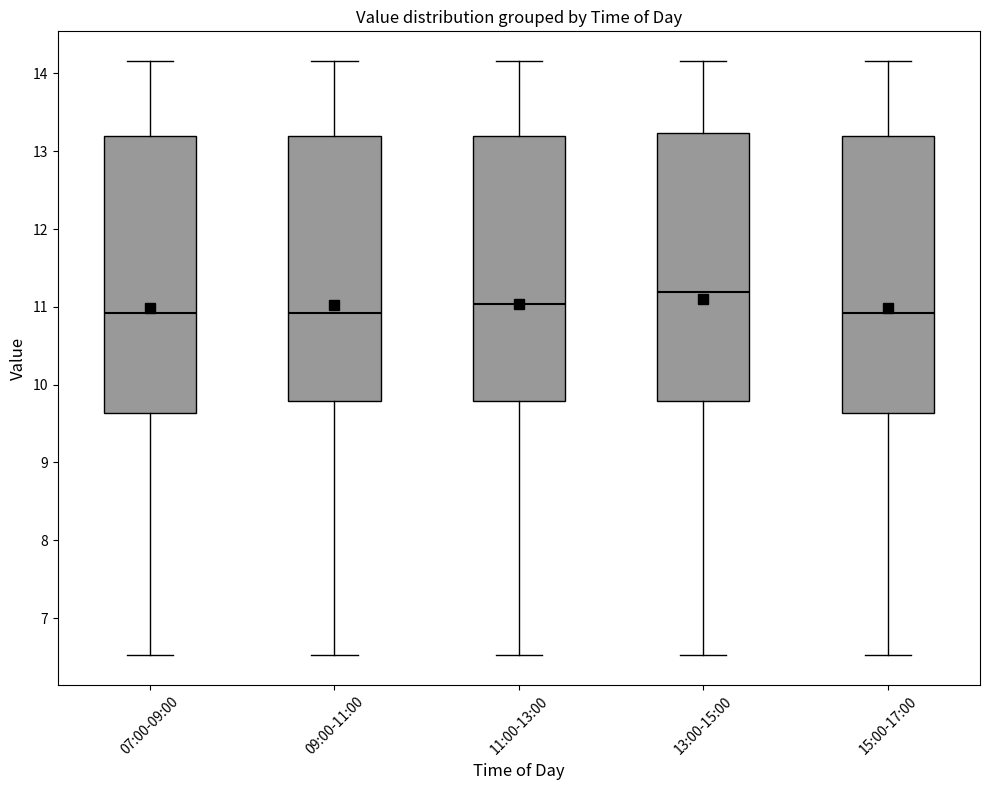

Reading left to right, read every box against the y-axis: the position of its median line, the range the box covers, and the ends of its whiskers. The values are not printed on the chart, so give them approximately, as read against the axis.

07:00-09:00: median 10.9, box 9.6 to 13.2, whiskers 6.5 to 14.2
09:00-11:00: median 10.9, box 9.8 to 13.2, whiskers 6.5 to 14.2
11:00-13:00: median 11.0, box 9.8 to 13.2, whiskers 6.5 to 14.2
13:00-15:00: median 11.2, box 9.8 to 13.2, whiskers 6.5 to 14.2
15:00-17:00: median 10.9, box 9.6 to 13.2, whiskers 6.5 to 14.2